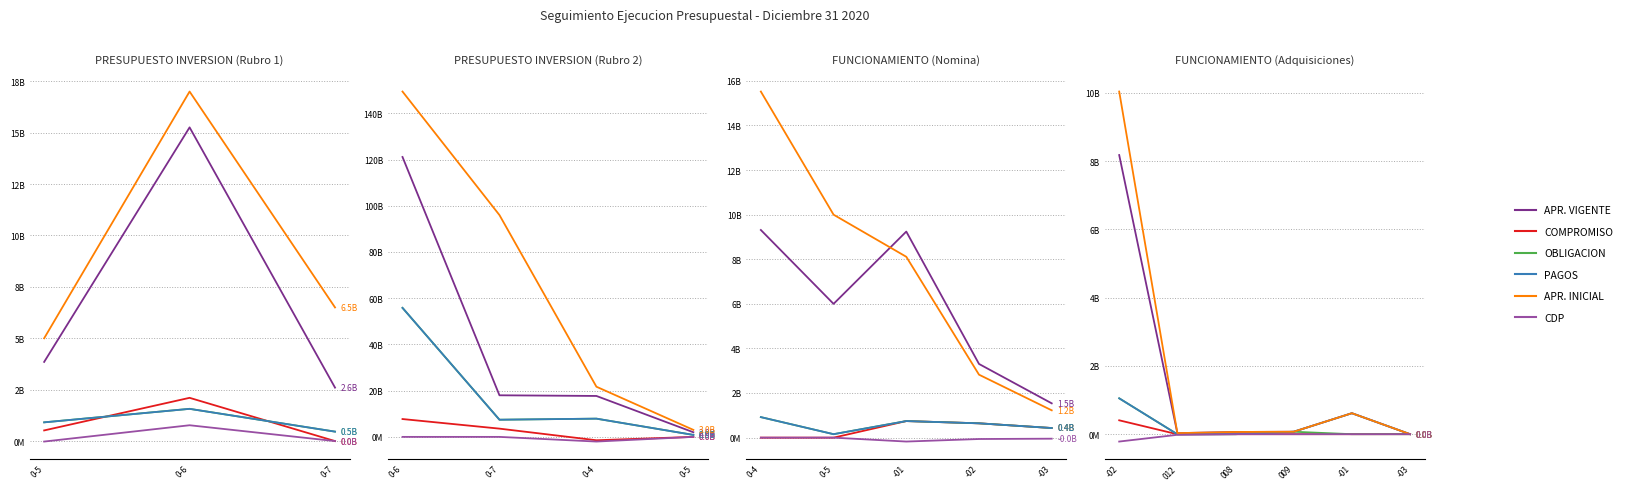

What is the total value across all series at 009?

288400000.0